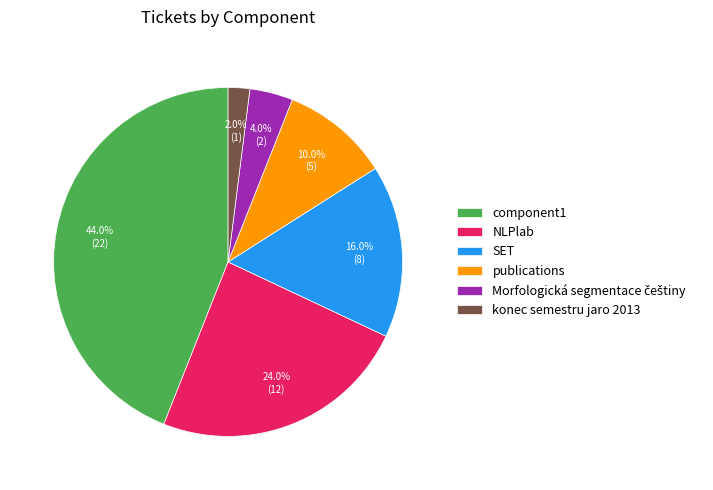

Between publications and konec semestru jaro 2013, which is larger?

publications